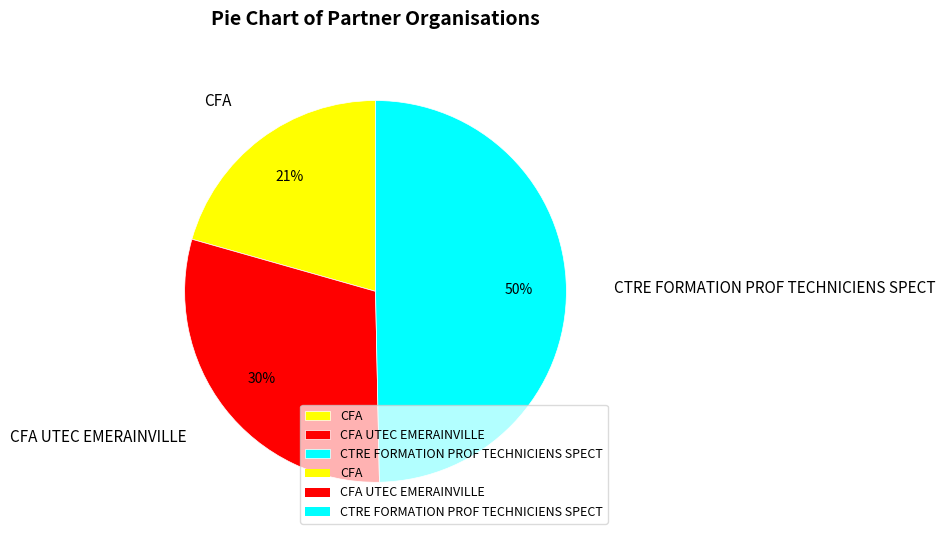

To the nearest percent, what is the difference between the largest and smallest slice percentages?

29%